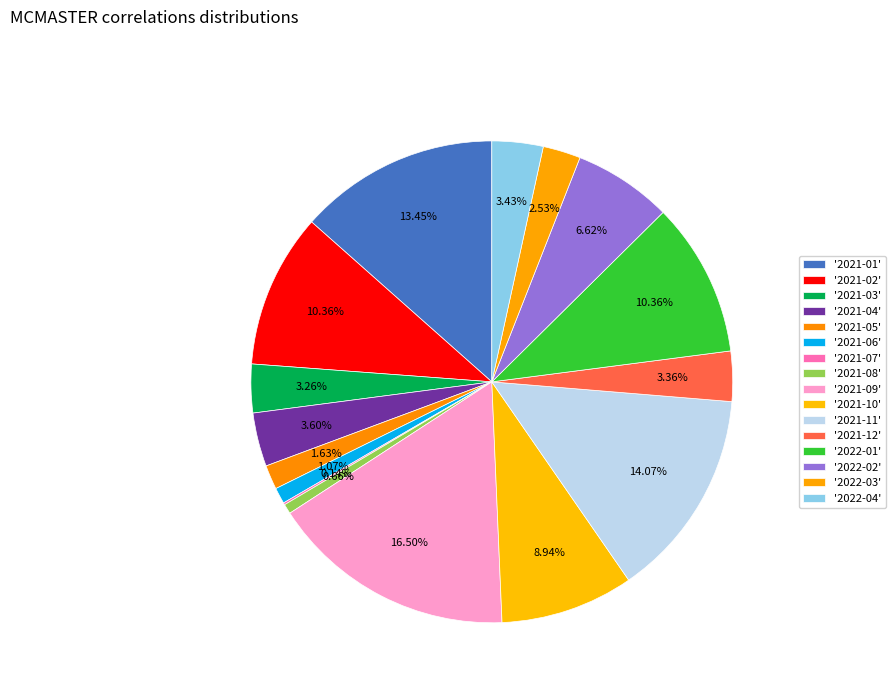

To the nearest percent, what is the average slice percentage?

6%